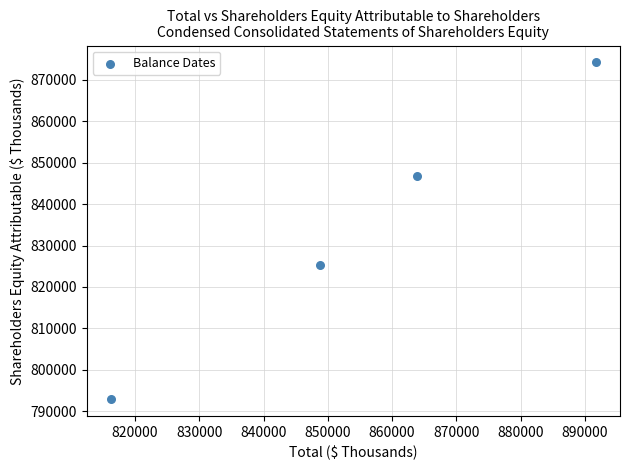

What is the range of Y values (max minus min)?

81360